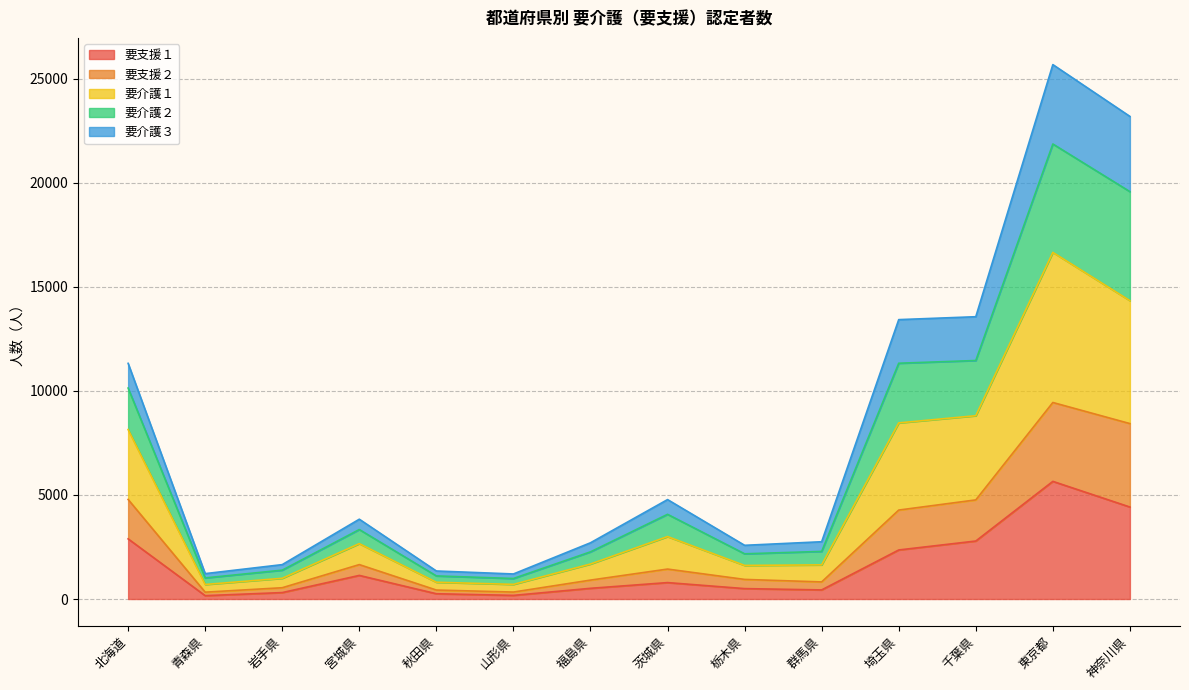

True or false: 要介護２ and 要介護１ cross at least once.

False